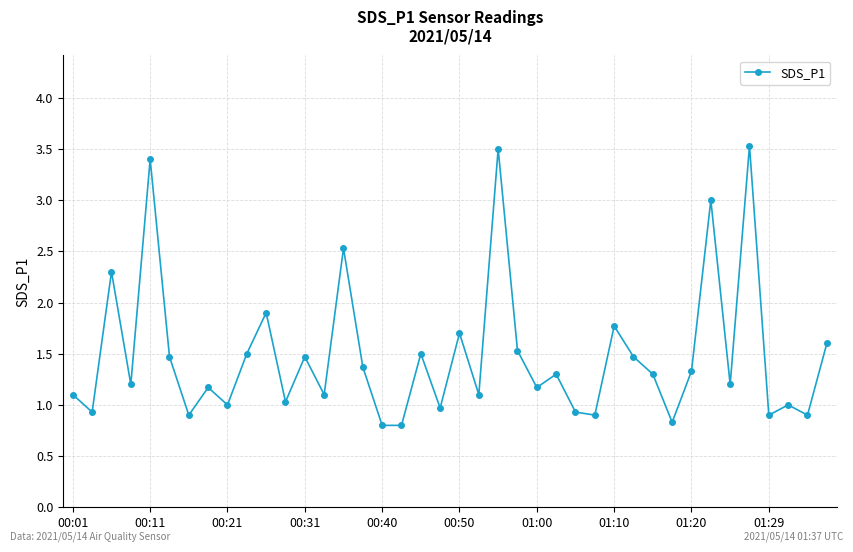

What is the maximum value shown in the chart?

3.5